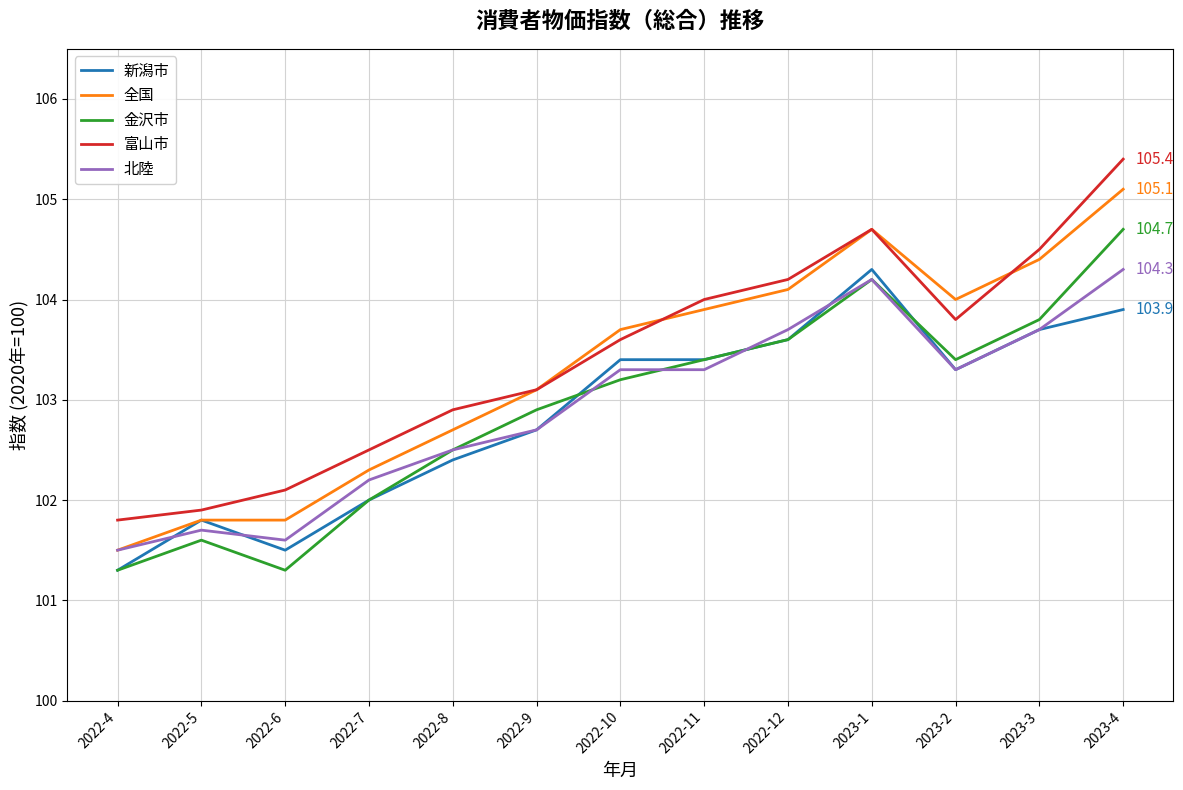

How many interior local peaks does the 富山市 series have?

1